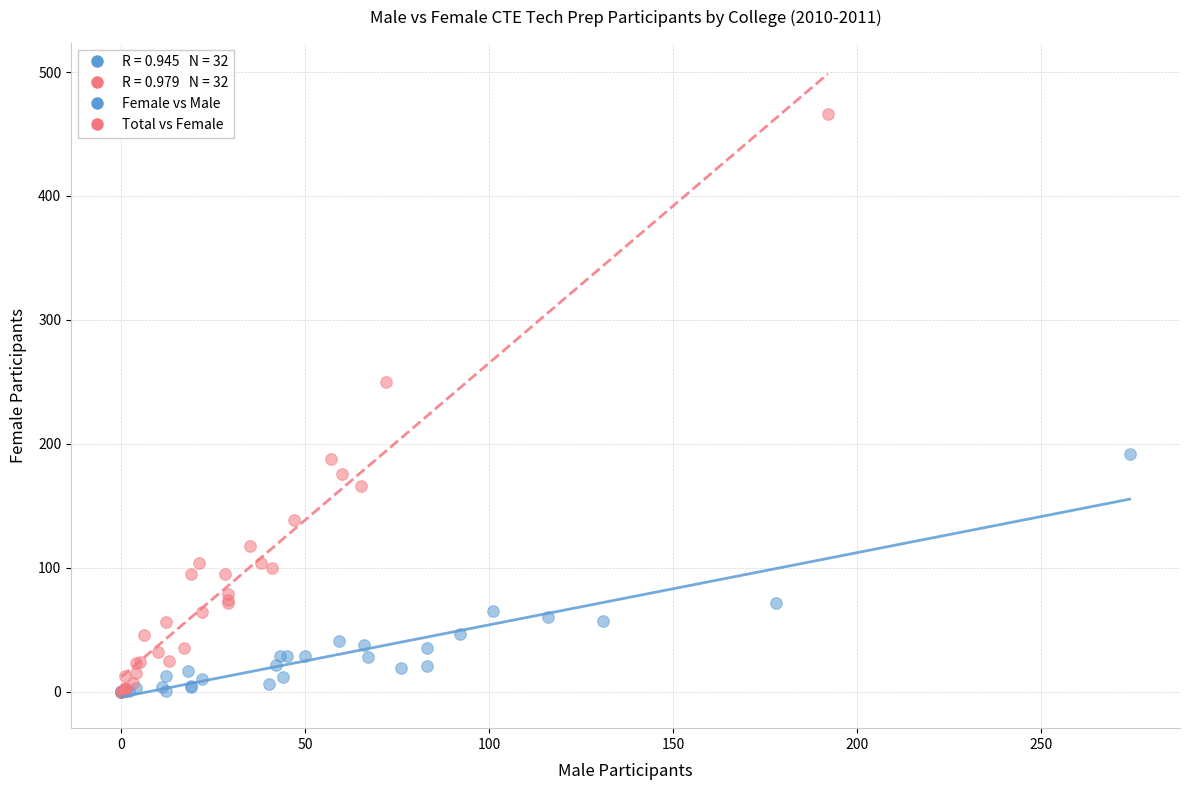

Which series reaches the maximum Y coordinate?

Total vs Female